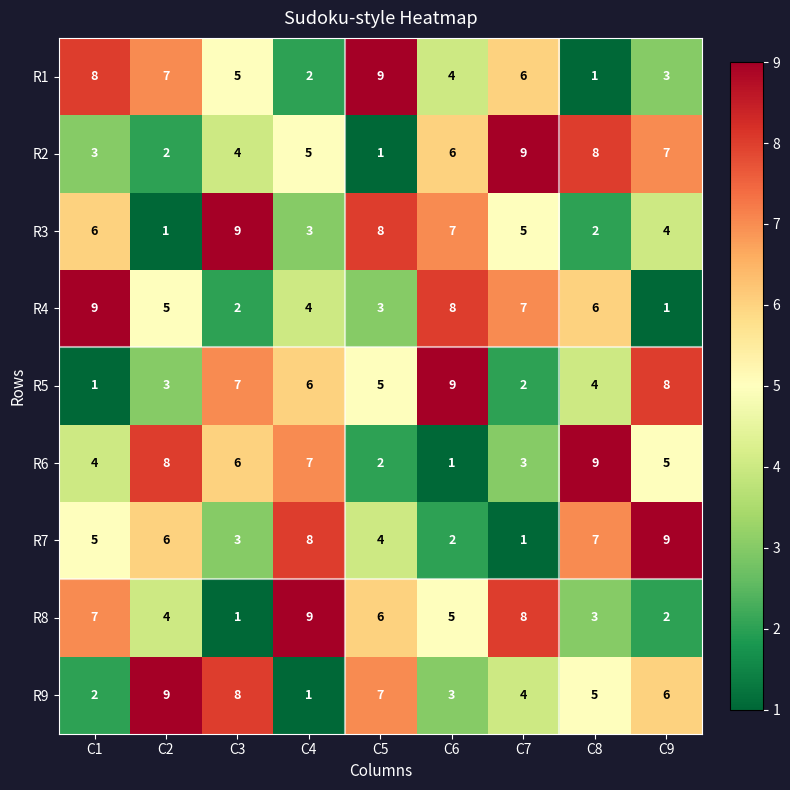

Count the R6 values in the range 3 to 7.

5